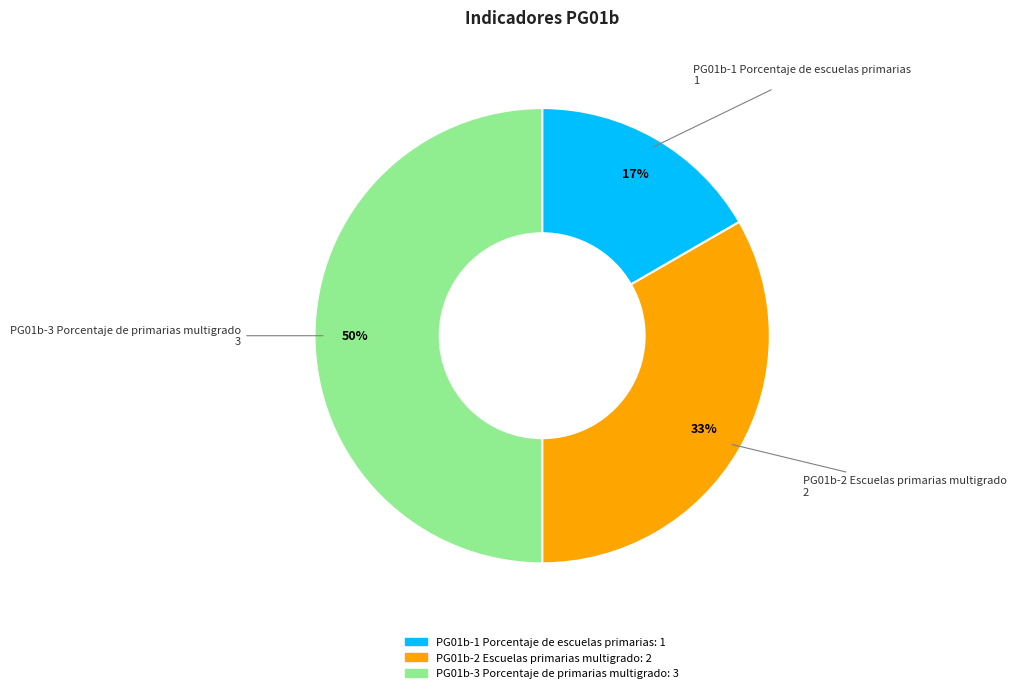

How many segments does this pie chart have?

3